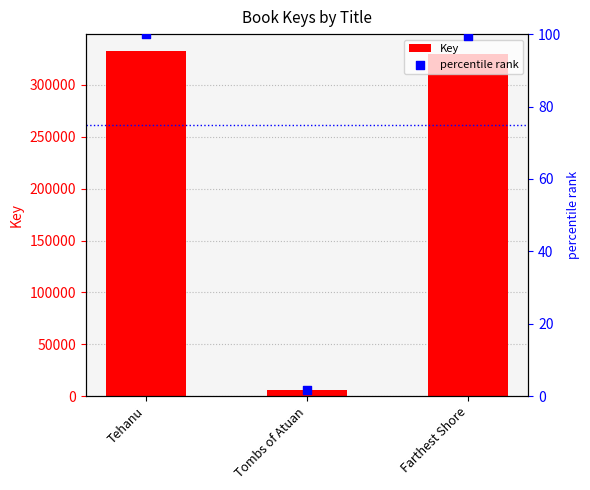

Which series has the largest Y range (max minus min)?

Key